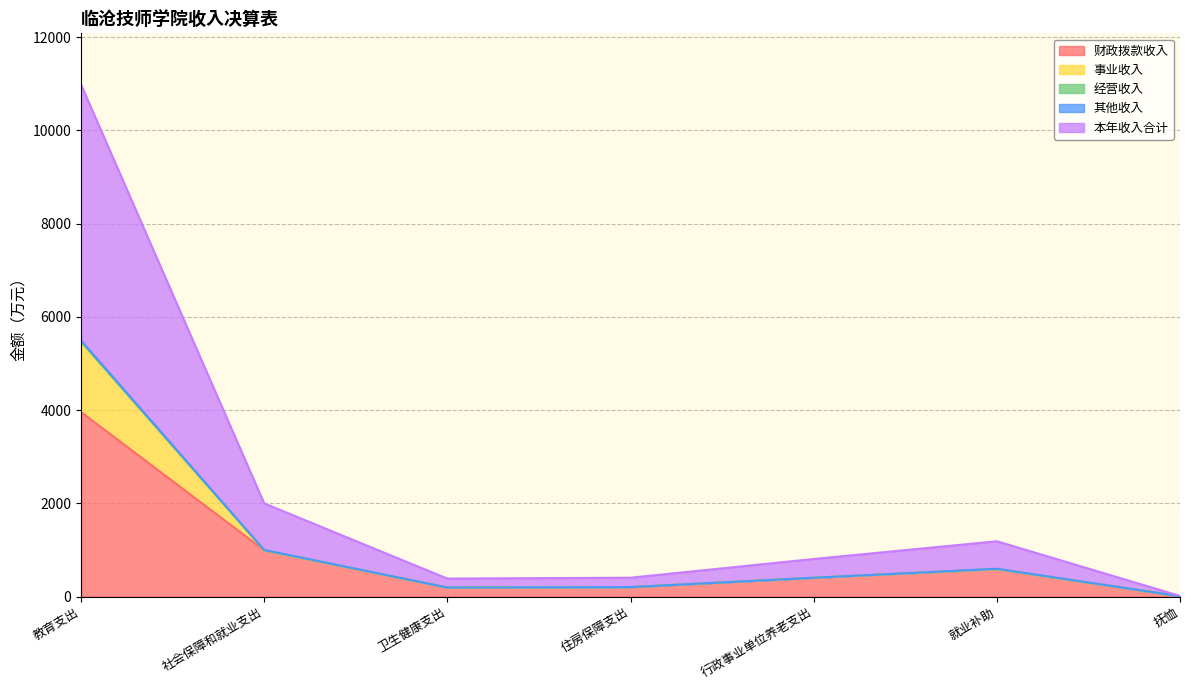

In 其他收入, how many points are lower than both neighbors (excluding endpoints)?

1